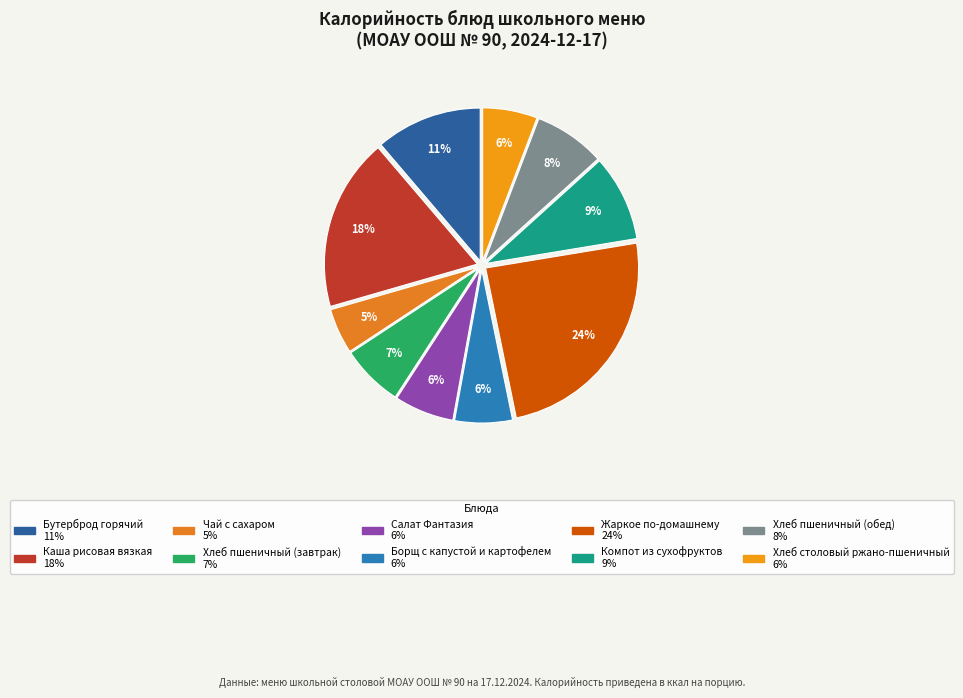

What percentage do Компот из сухофруктов and Хлеб столовый ржано-пшеничный together represent?

14.9%